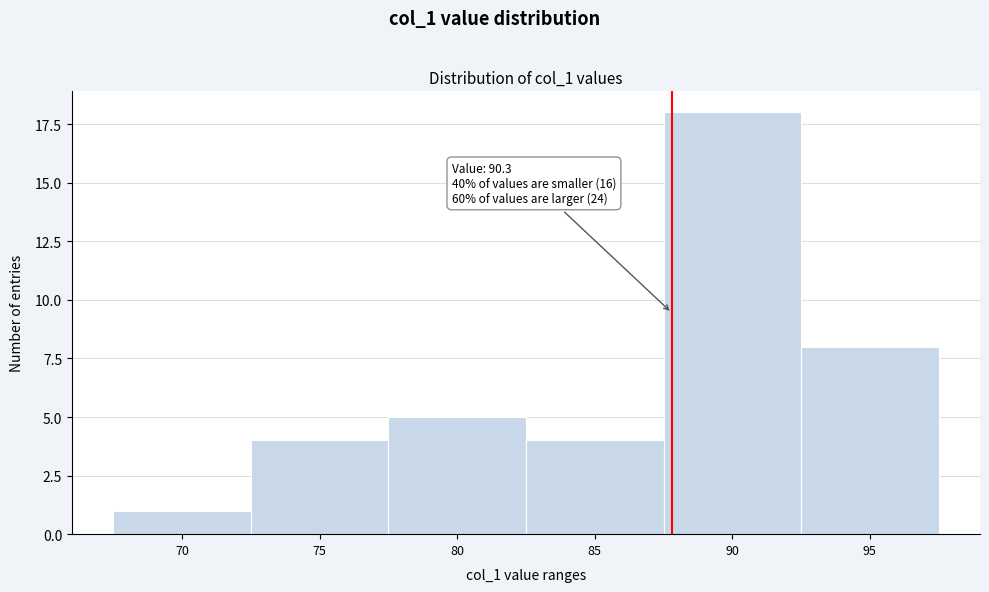

Reading left to right, list all the values displayed in this chart.

1	4	5	4	18	8